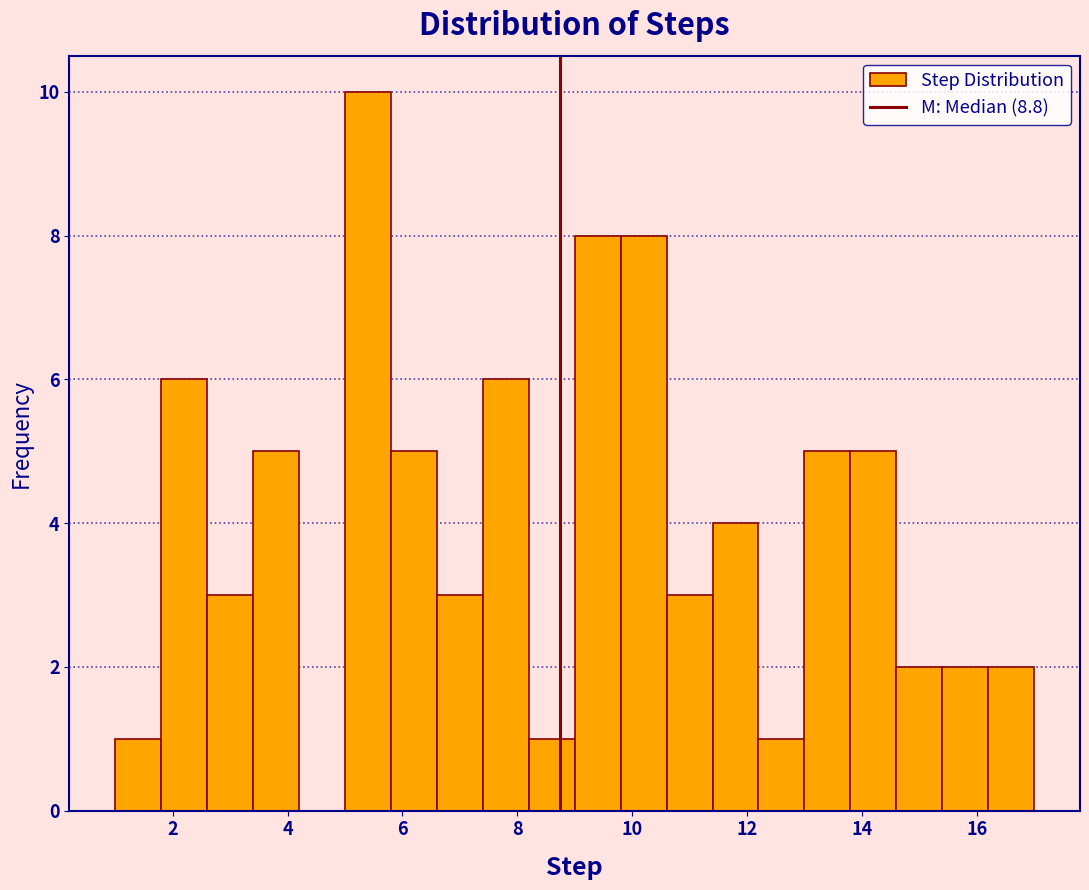

Reading left to right, list every bar in this chart as the range it spans on the x-axis followed by its height. The values are not printed on the chart, so give them approximately, as read against the axis.

1.0 to 1.8: 1
1.8 to 2.6: 6
2.6 to 3.4: 3
3.4 to 4.2: 5
4.2 to 5.0: 0
5.0 to 5.8: 10
5.8 to 6.6: 5
6.6 to 7.4: 3
7.4 to 8.2: 6
8.2 to 9.0: 1
9.0 to 9.8: 8
9.8 to 10.6: 8
10.6 to 11.4: 3
11.4 to 12.2: 4
12.2 to 13.0: 1
13.0 to 13.8: 5
13.8 to 14.6: 5
14.6 to 15.4: 2
15.4 to 16.2: 2
16.2 to 17.0: 2